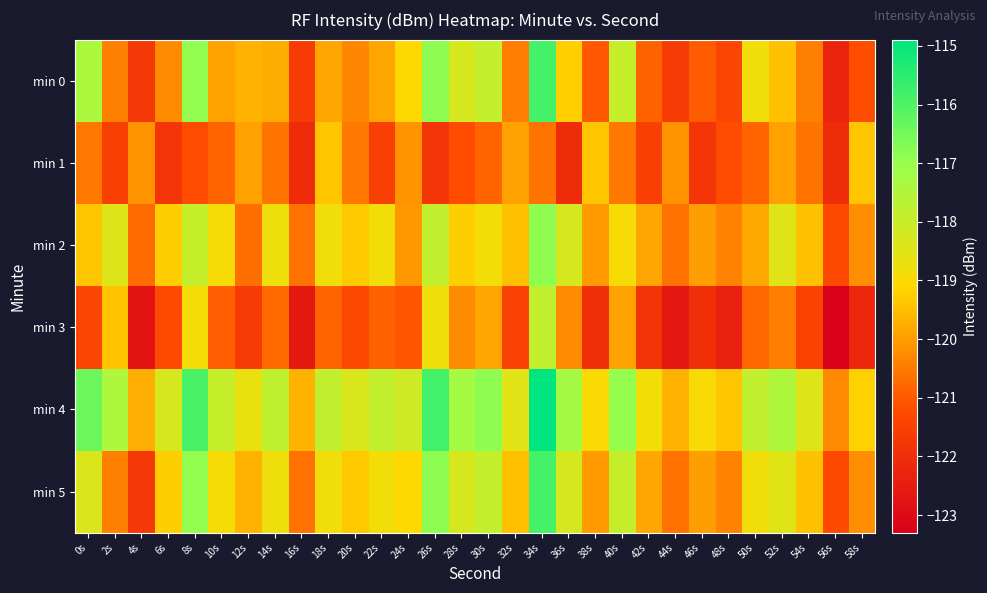

What is the difference between the highest and lowest values at 44s?

3.0